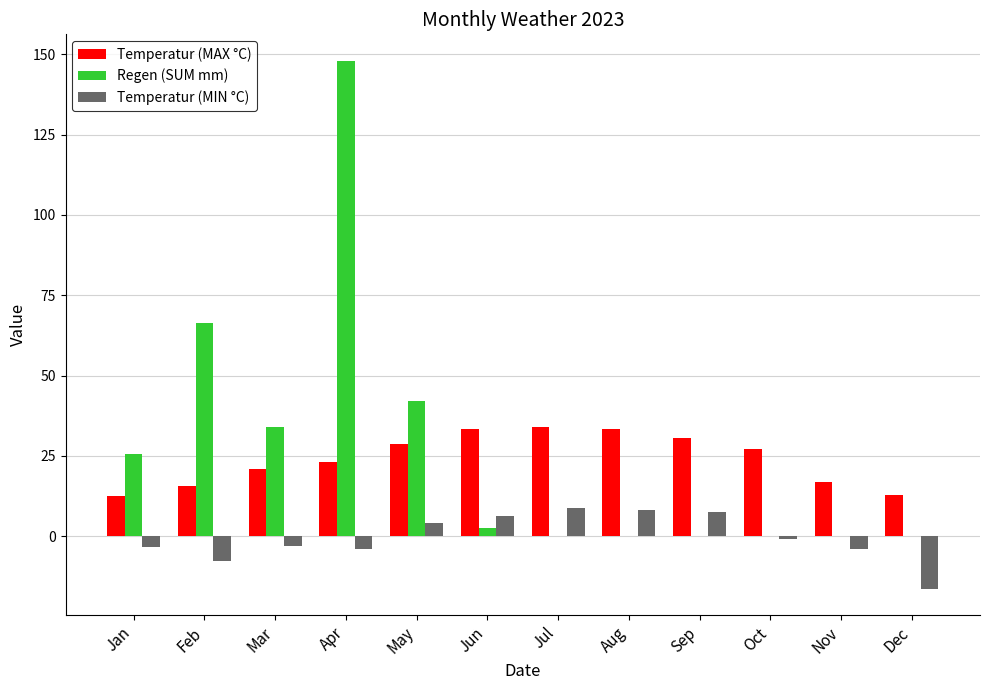

How many distinct data groups are displayed?

3